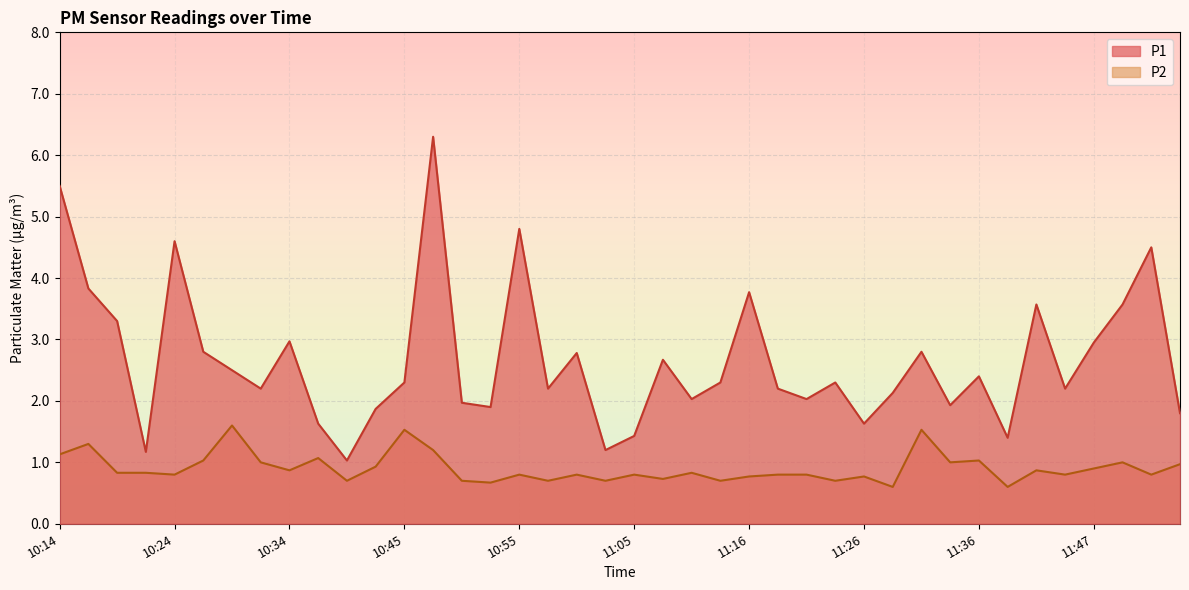

How many lines are shown in the chart?

2